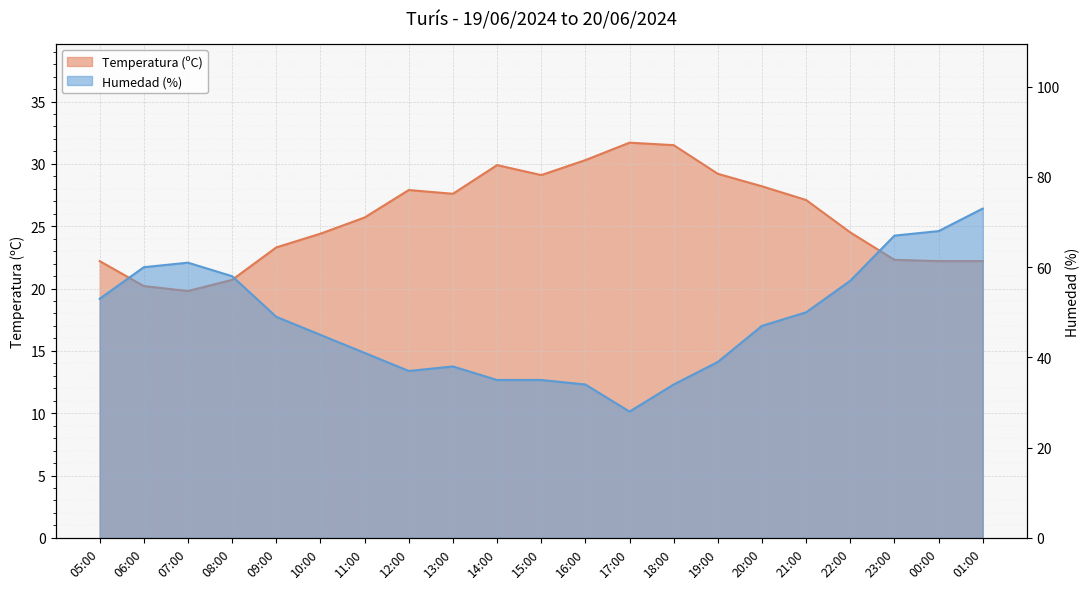

Rank the series at 08:00 from highest to lowest value.

Humedad (%), Temperatura (ºC)